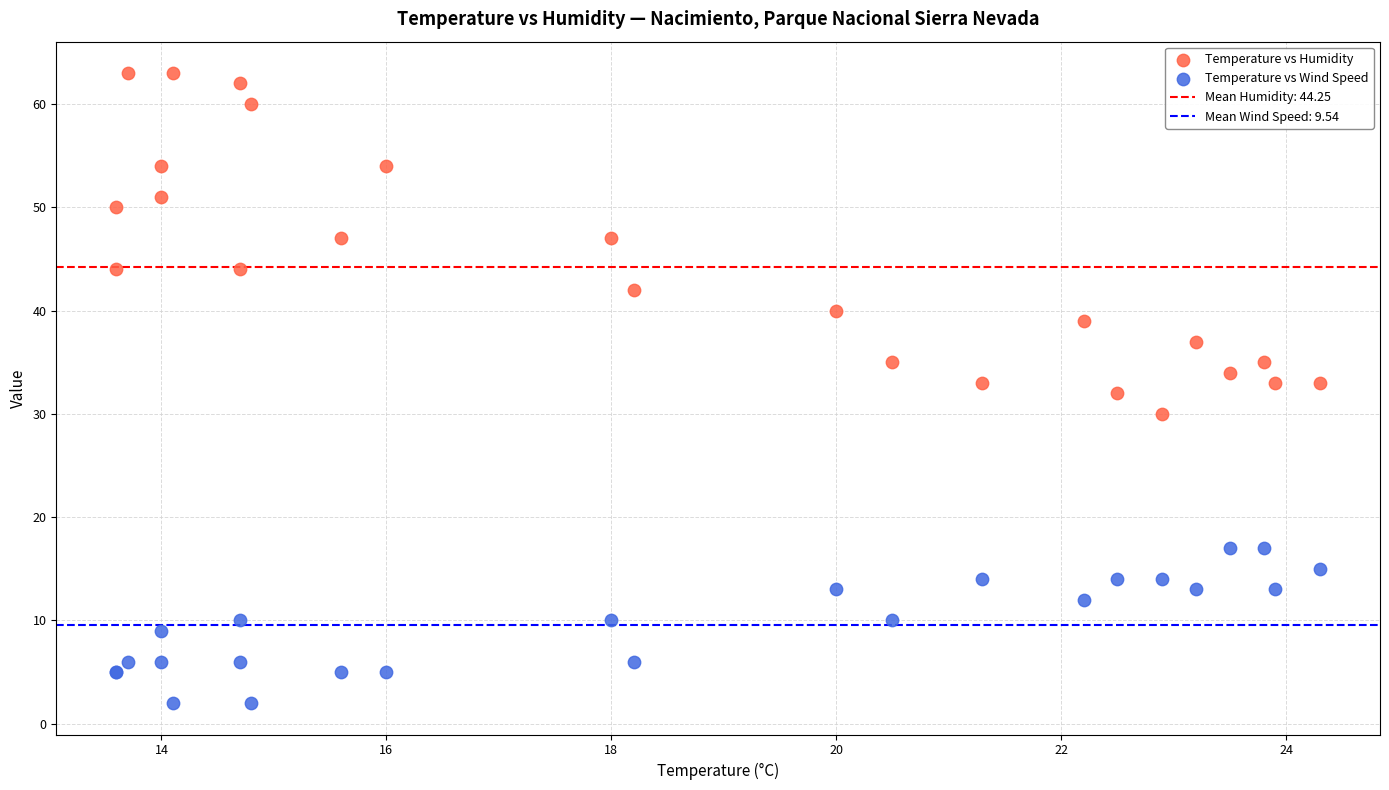

Which series has the widest spread of Y values?

Temperature vs Humidity